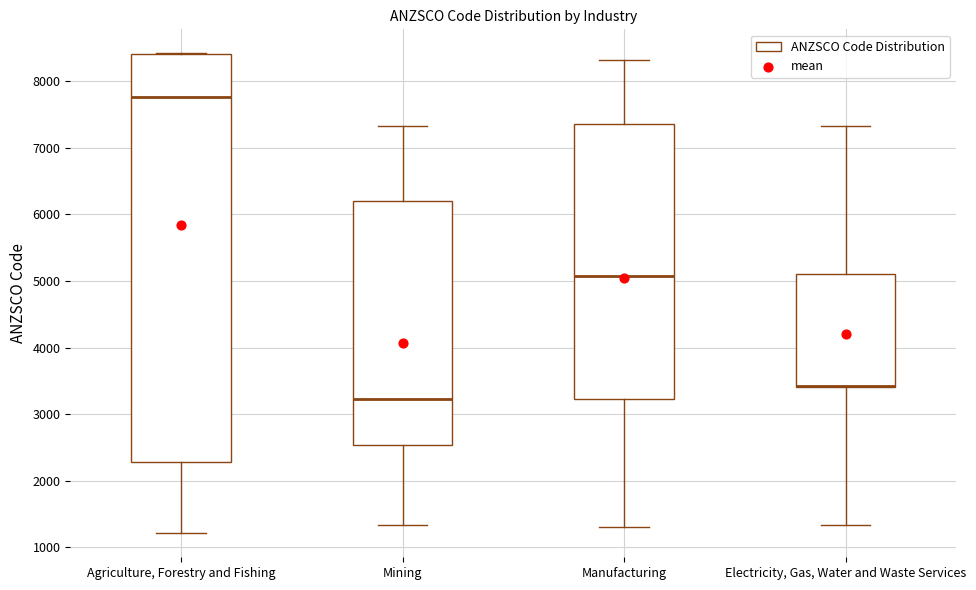

Where does the upper whisker of the box for Mining end on the y-axis? The values are not printed on the chart, so give them approximately, as read against the axis.

7300